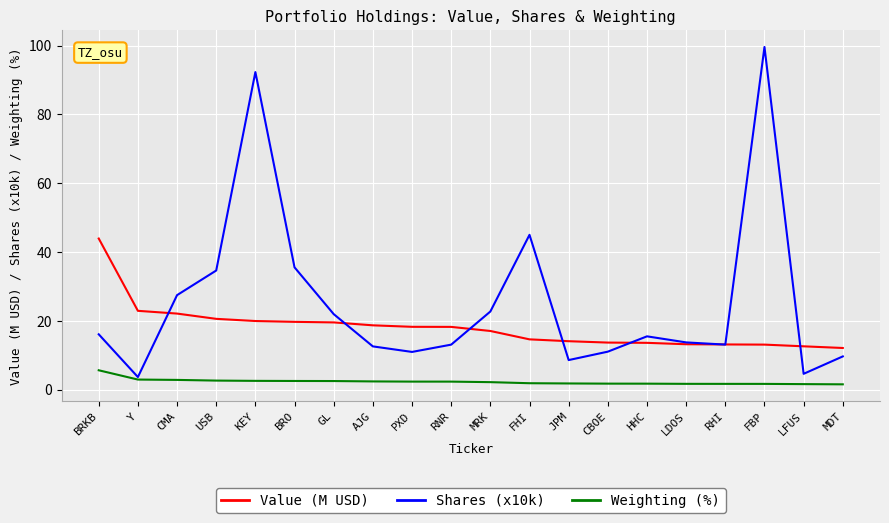

What are all the series names shown in the legend?

Value (M USD), Shares (x10k), Weighting (%)